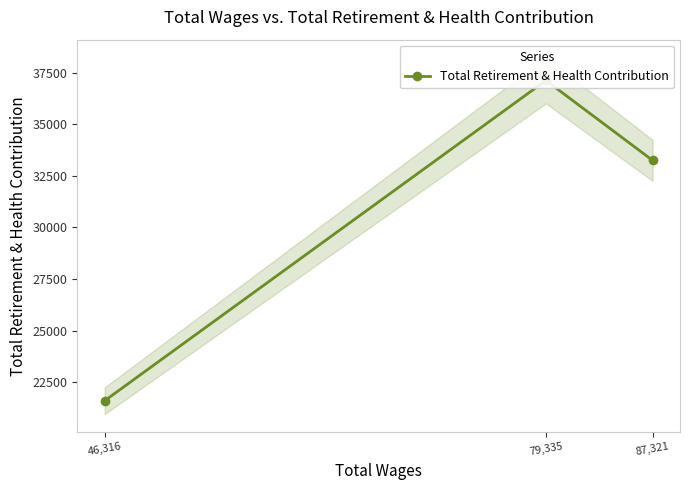

Reading left to right, what are all the values shown in this chart?

87,321=33256	79,335=37132	46,316=21596